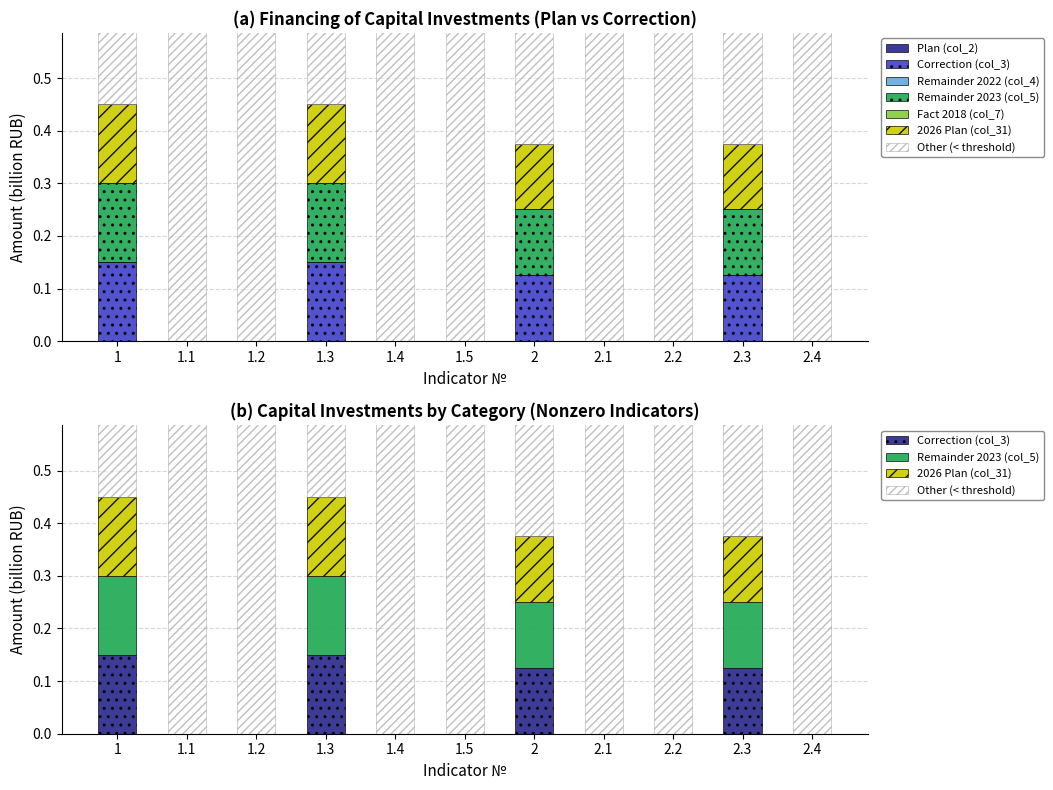

Does the chart contain any negative values?

No